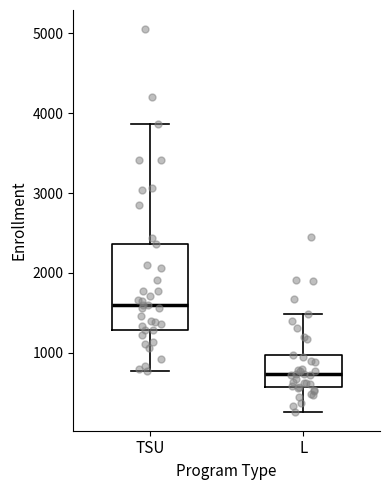

Which box's median line is the lowest?

L